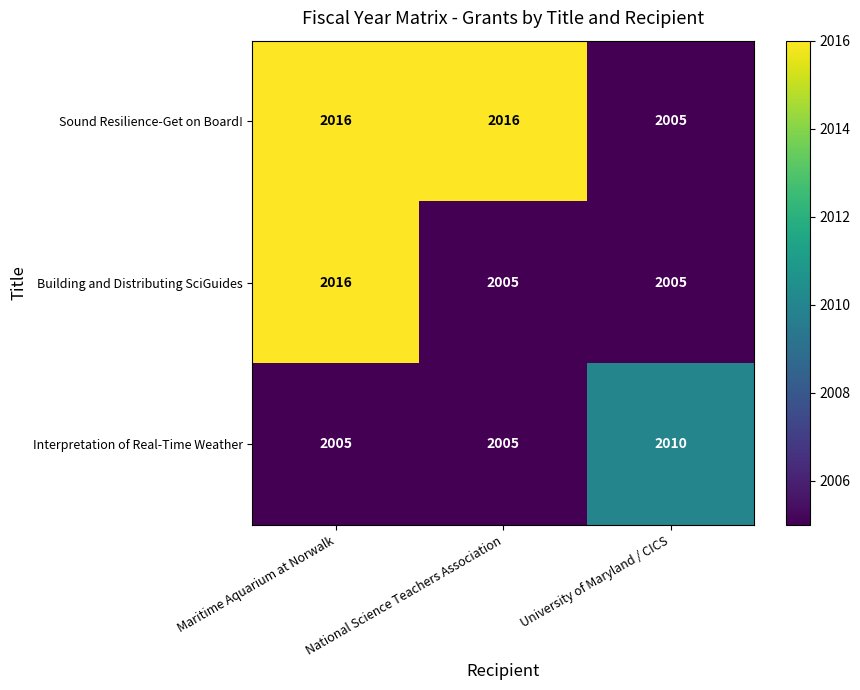

How many Building and Distributing SciGuides values are between 2005 and 2016?

3